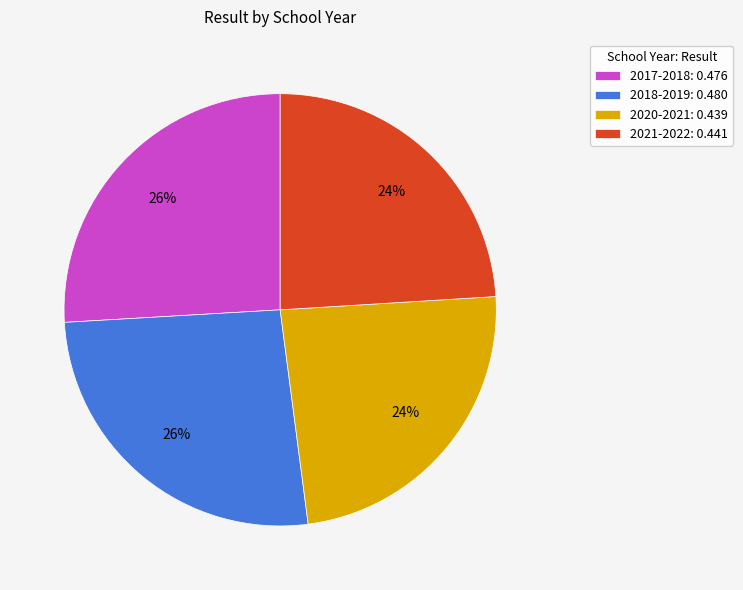

Which has a higher value, 2017-2018: 0.476 or 2021-2022: 0.441?

2017-2018: 0.476